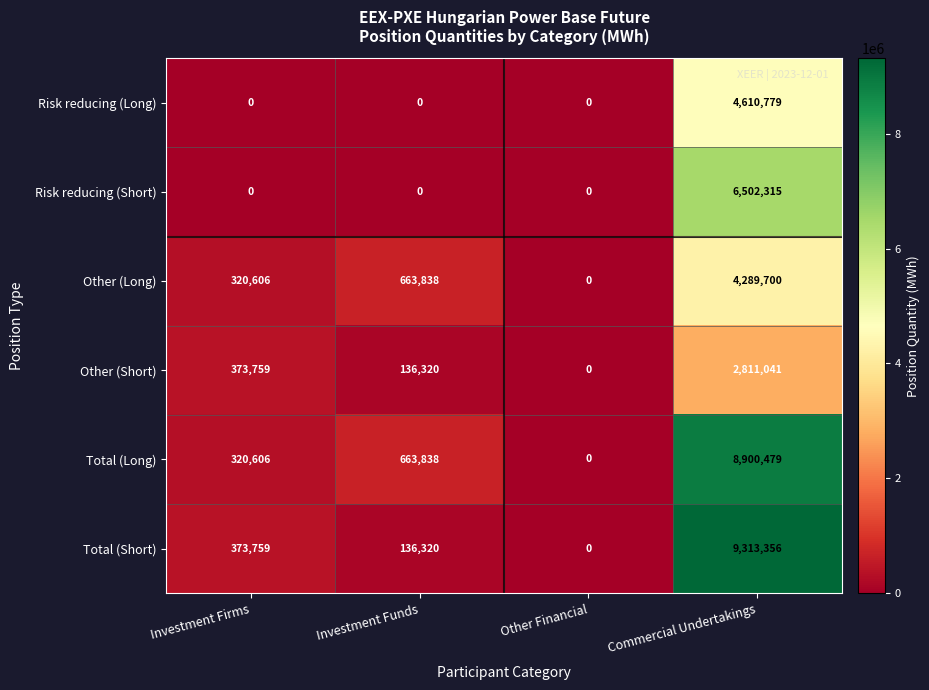

Between Investment Firms and Commercial Undertakings, which series saw the biggest shift?

Total (Short)